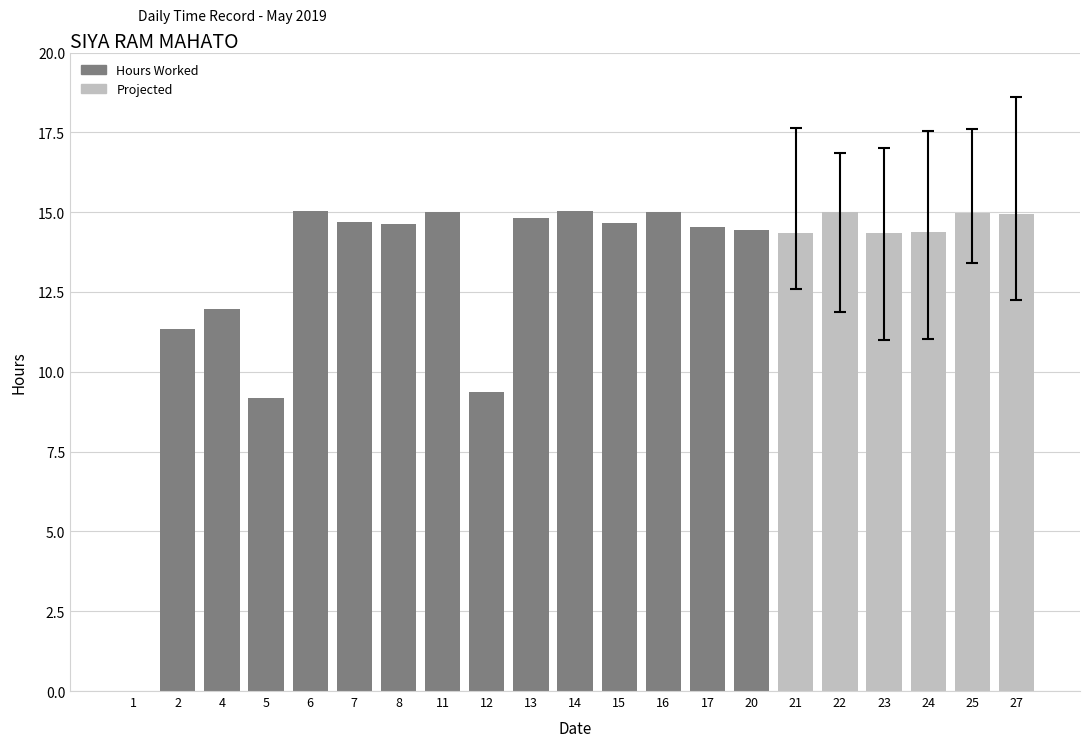

Between 17 and 24, which is larger?

17